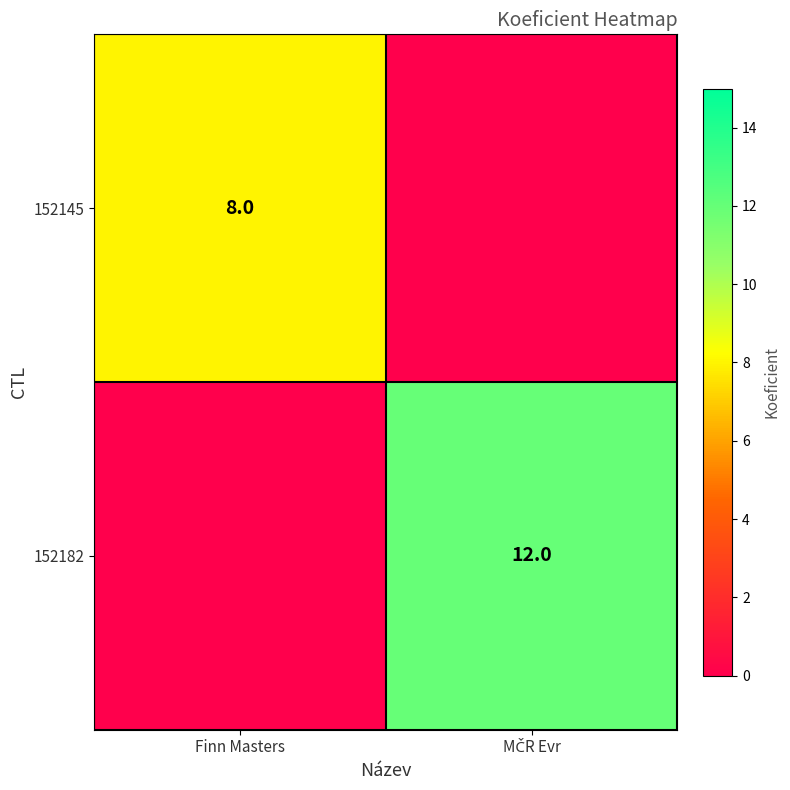

The value of 152145 at Finn Masters is 2. True or false?

False